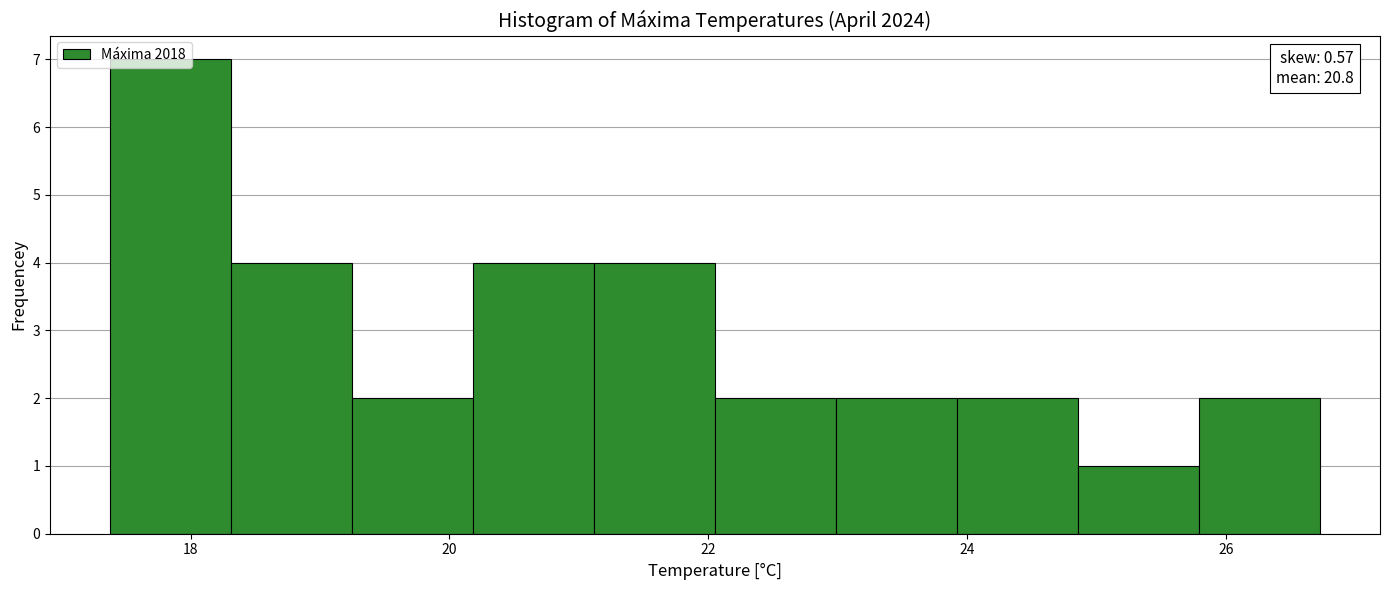

Which range on the x-axis has the tallest bar?

17.4 to 18.4